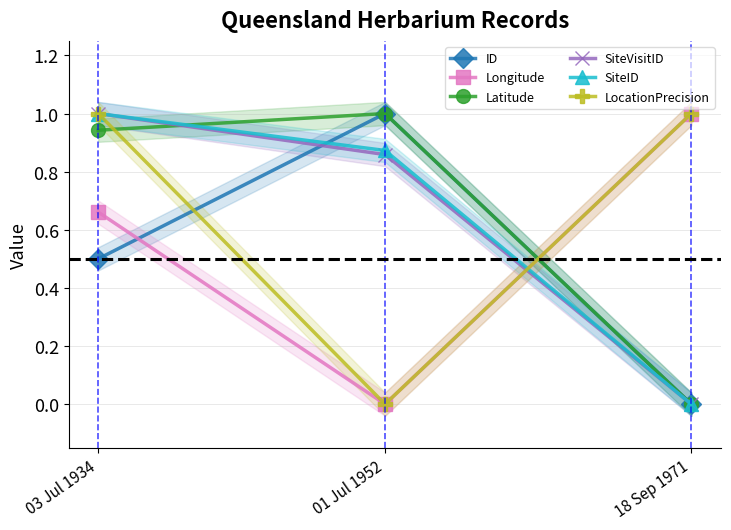

At how many categories does at least one series exceed 0?

3